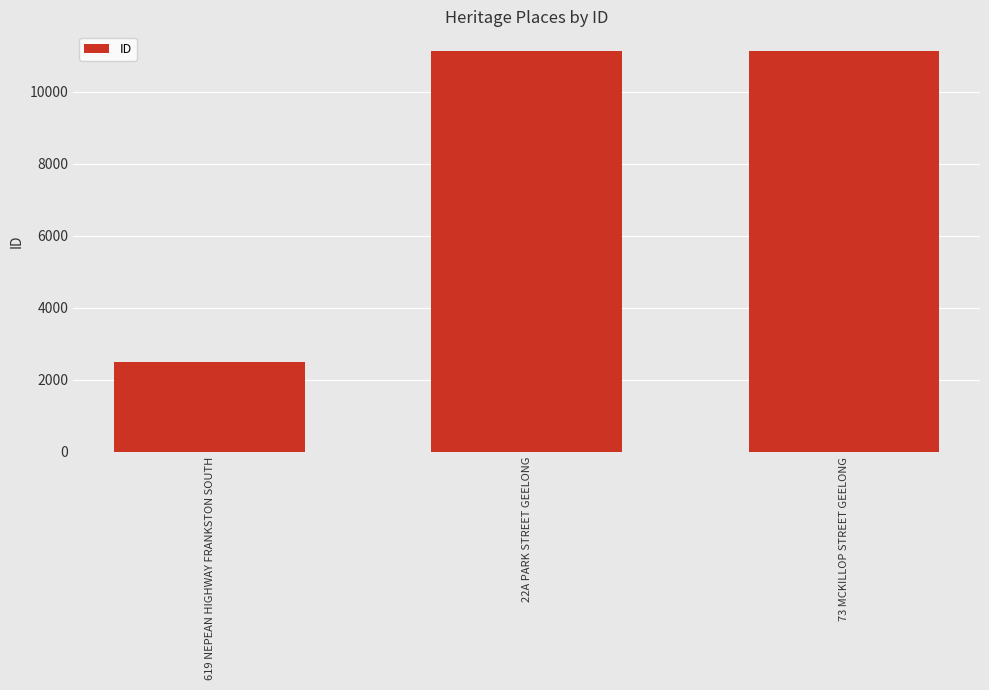

Does the chart contain any negative values?

No